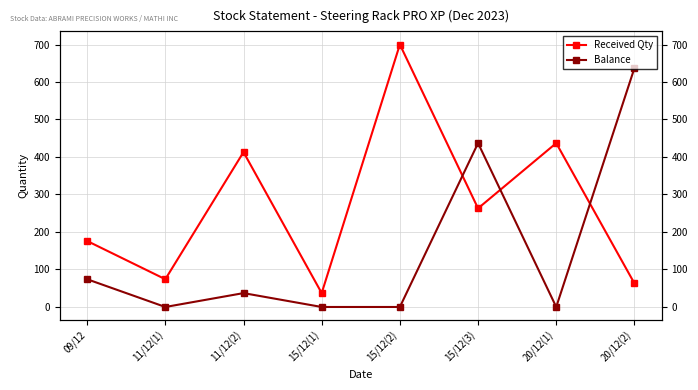

How many lines are shown in the chart?

2